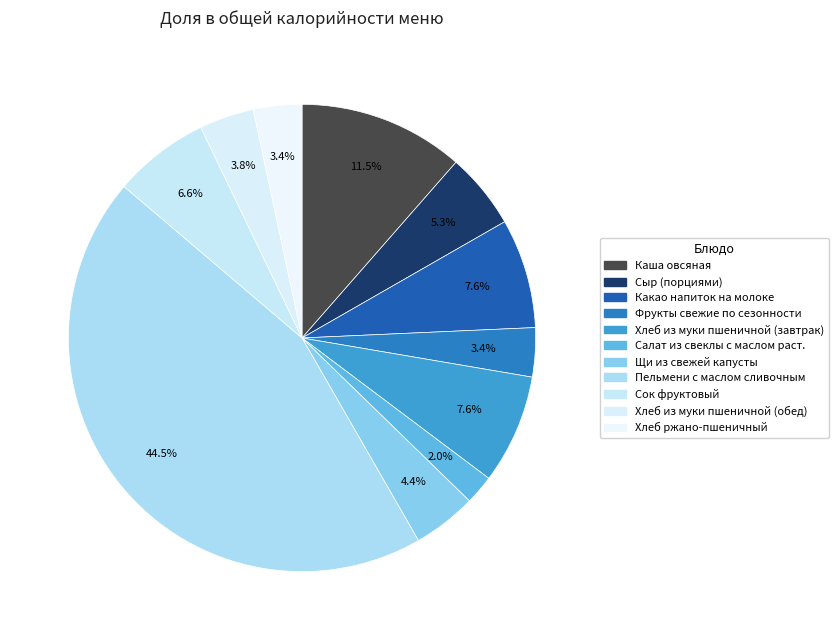

Is it true that Фрукты свежие по сезонности is 3% of the pie?

True